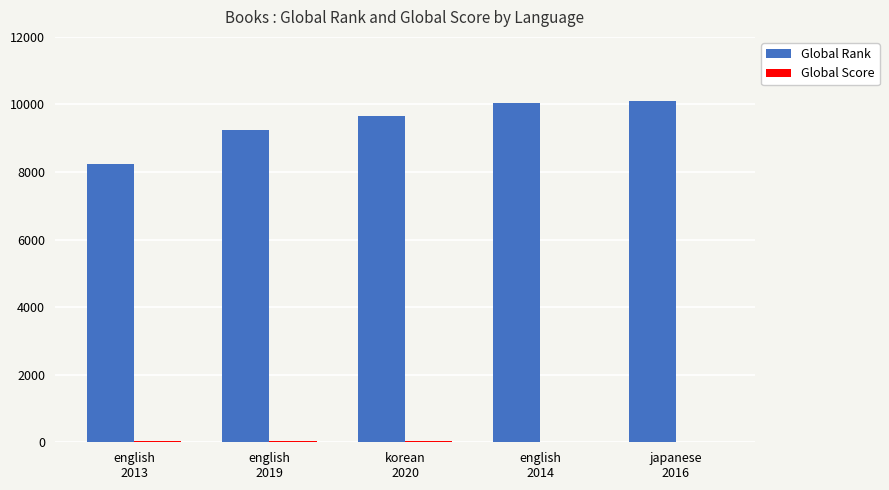

What is the sum of all Global Rank values?

47284